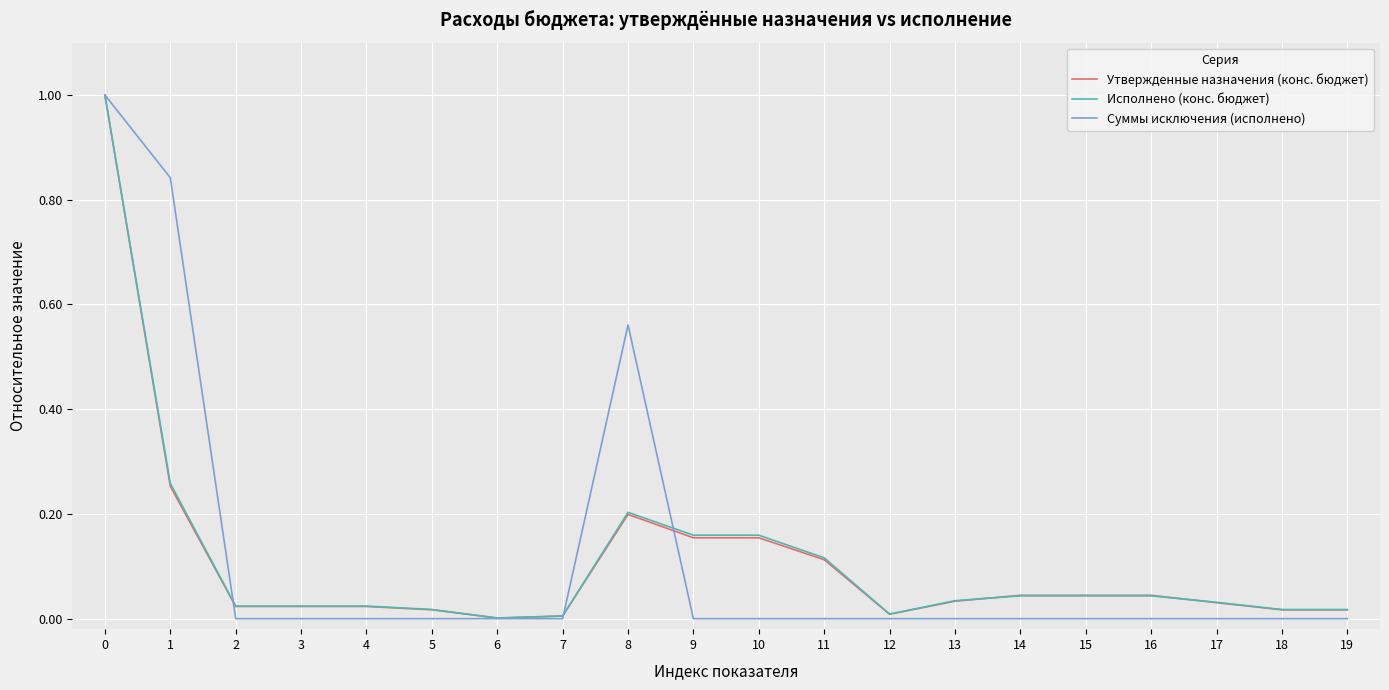

Is the value of Исполнено (конс. бюджет) at 9 greater than the value of Суммы исключения (исполнено) at 1?

No